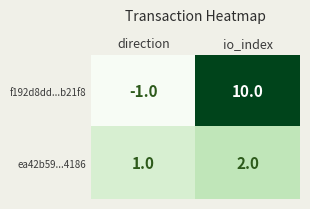

Which label corresponds to the smallest value in the chart?

direction